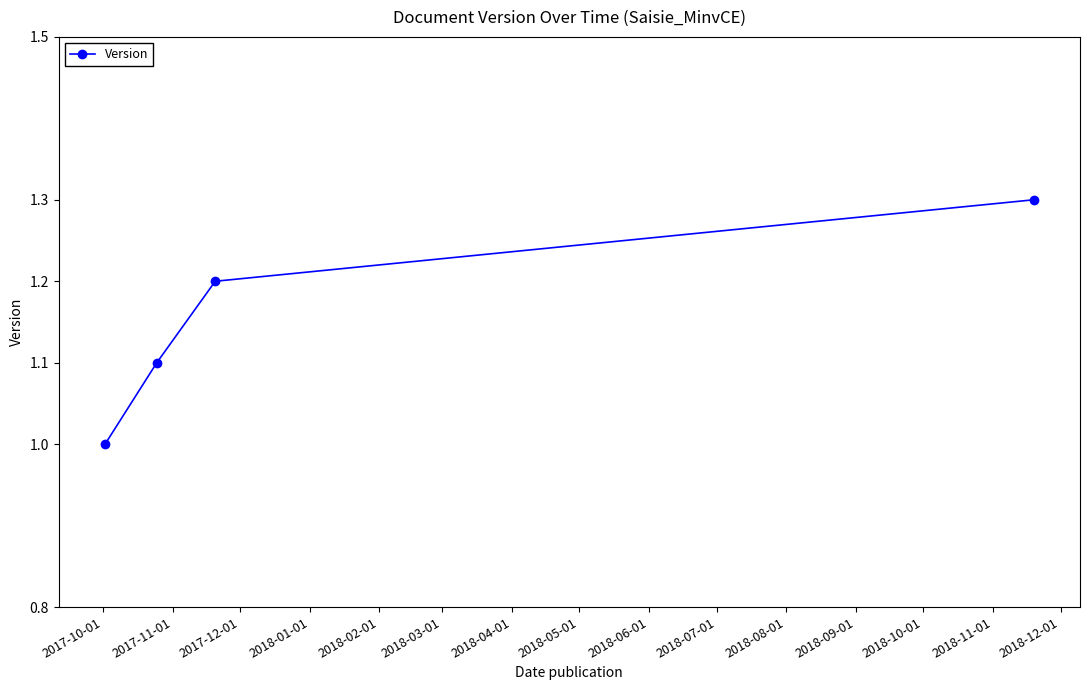

Reading left to right, extract all data points from this chart.

1.0	1.1	1.2	1.3